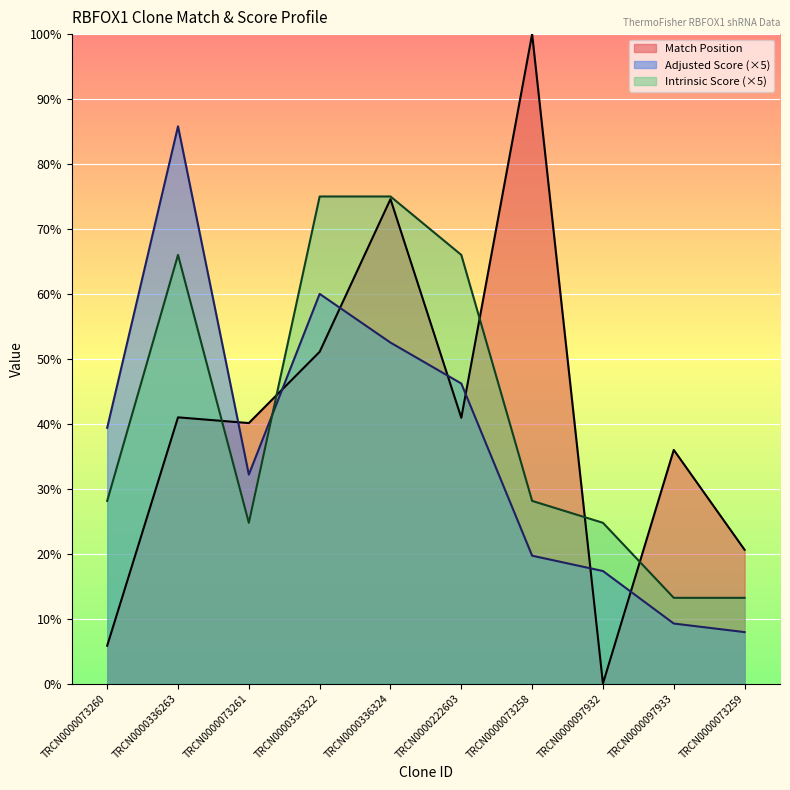

Where do Adjusted Score and Intrinsic Score first cross each other?

TRCN0000073261 and TRCN0000336322